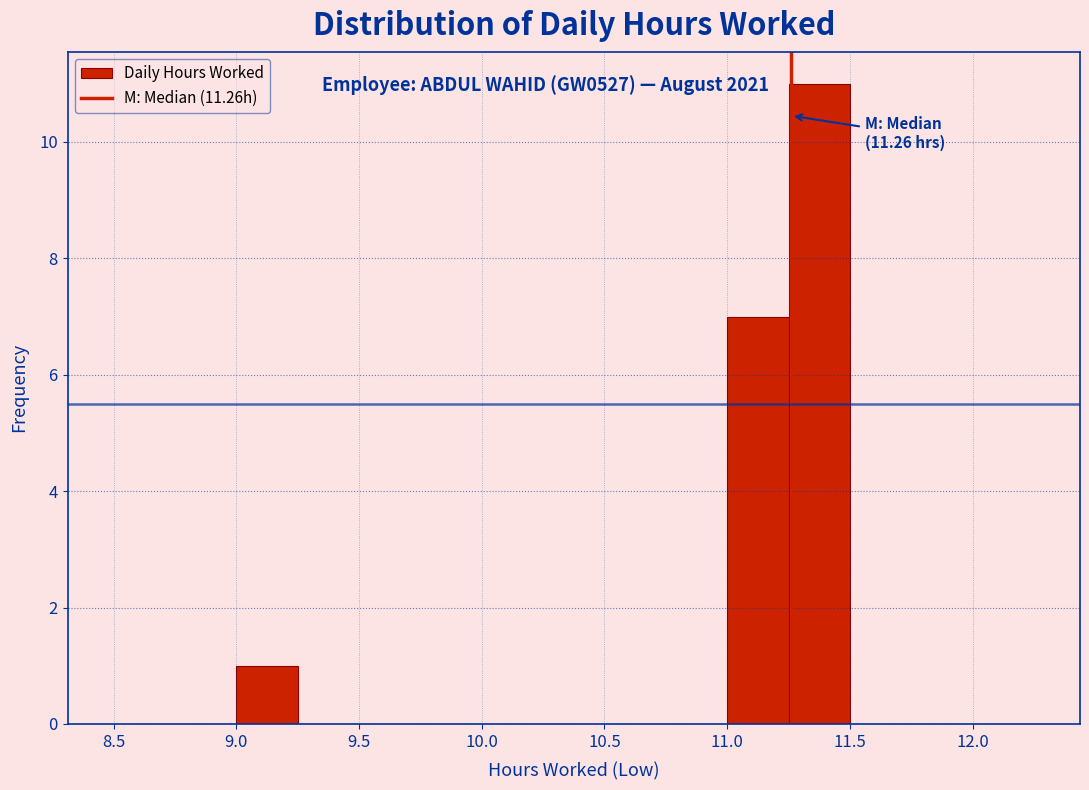

Over which range of the x-axis is the bar tallest?

11.25 to 11.50